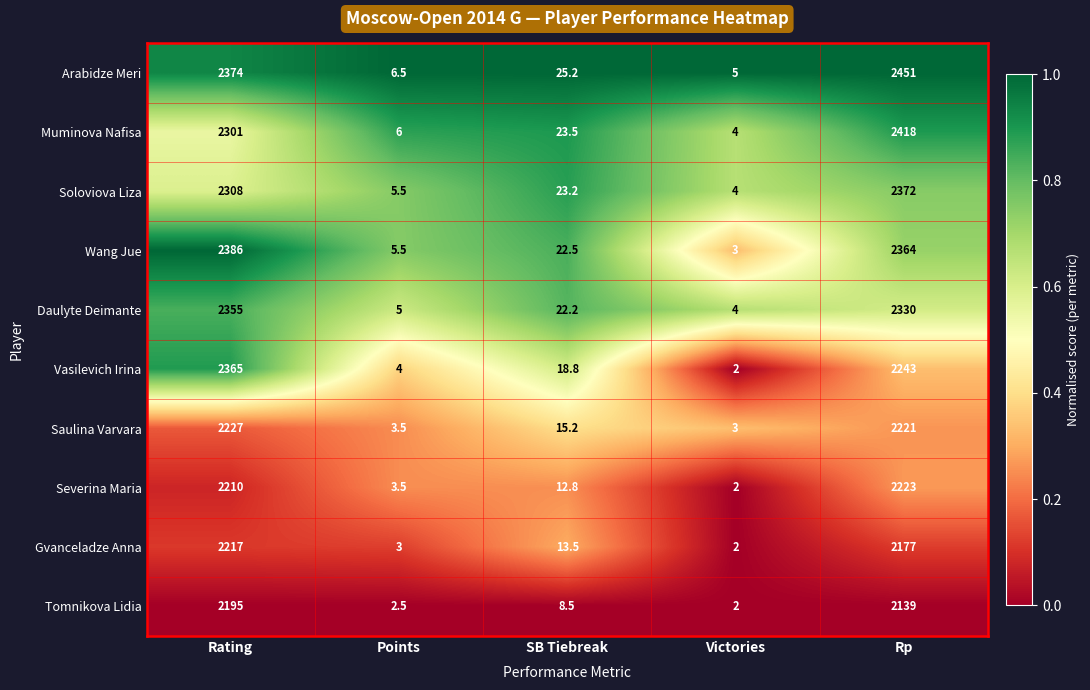

Rank the series at Rp from highest to lowest value.

Arabidze Meri, Muminova Nafisa, Soloviova Liza, Wang Jue, Daulyte Deimante, Vasilevich Irina, Severina Maria, Saulina Varvara, Gvanceladze Anna, Tomnikova Lidia